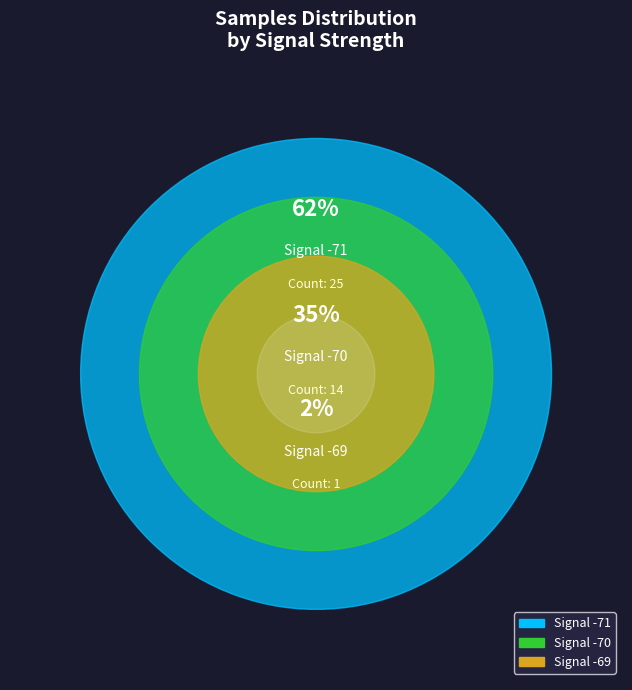

Is 4 the majority of the pie?

No